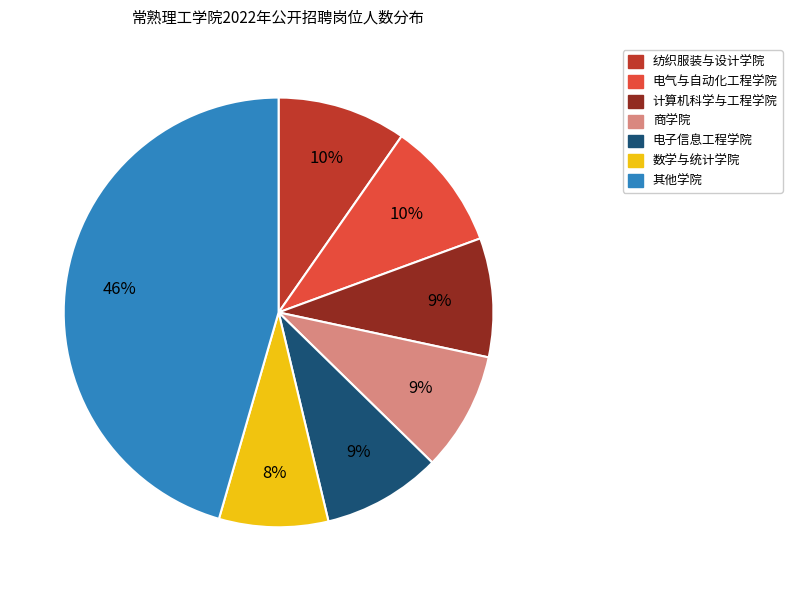

Is there a majority slice in this chart?

No